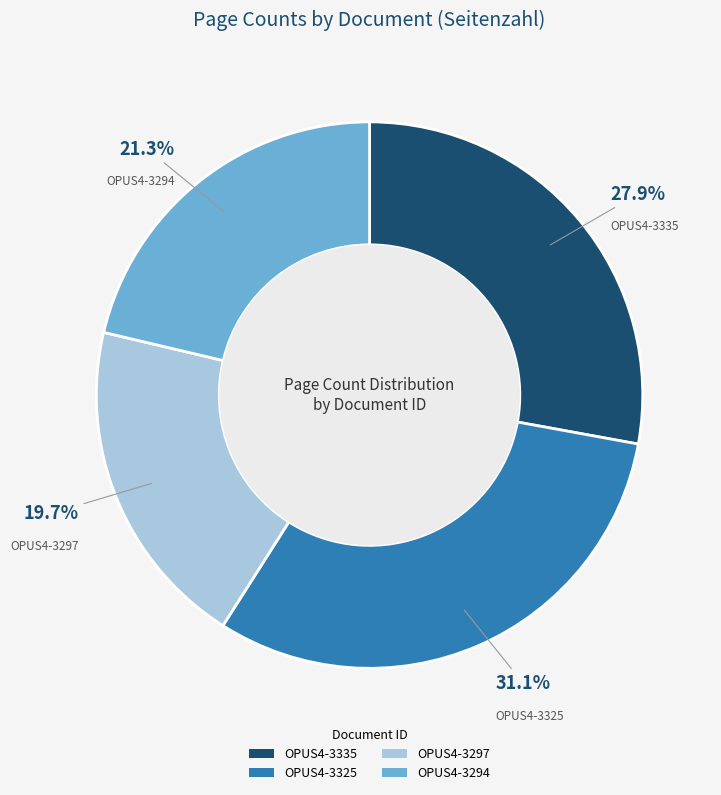

How many slices are in this pie chart?

4